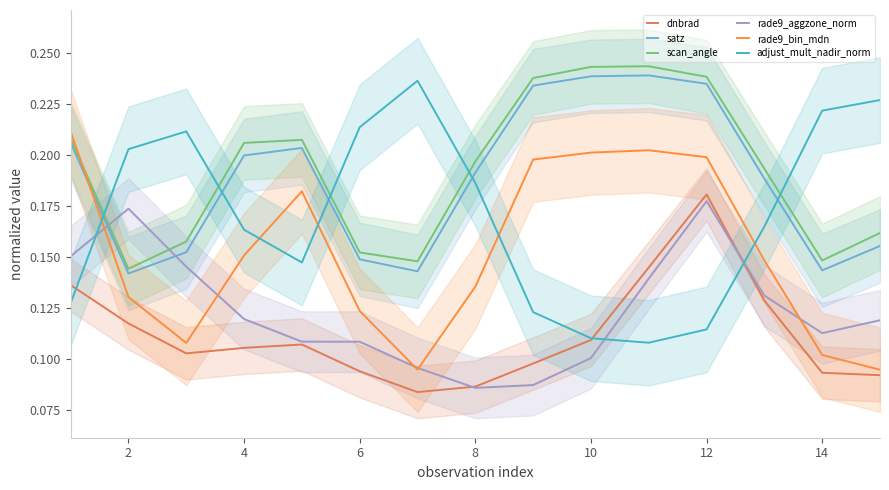

How many series are shown in this chart?

6